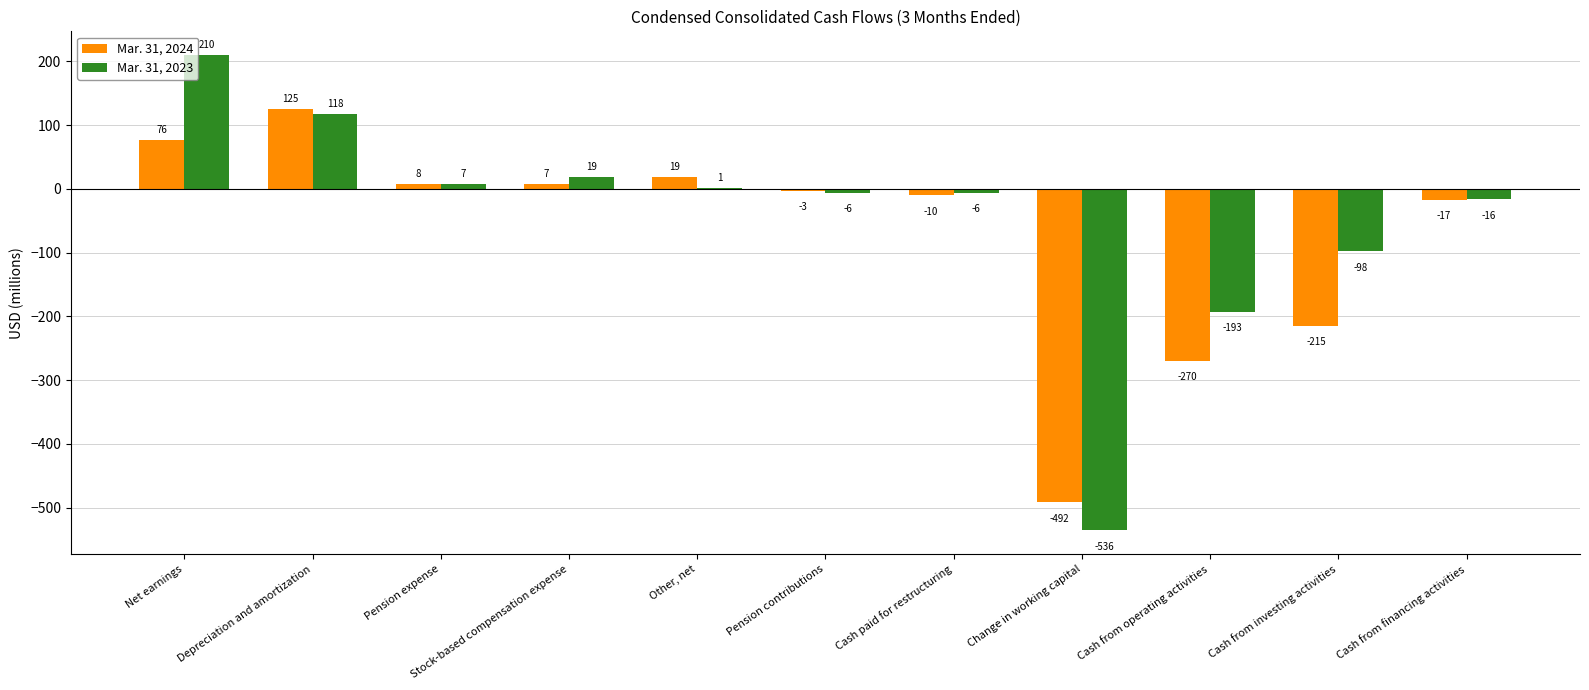

What are all the series names shown in the legend?

Mar. 31, 2024, Mar. 31, 2023